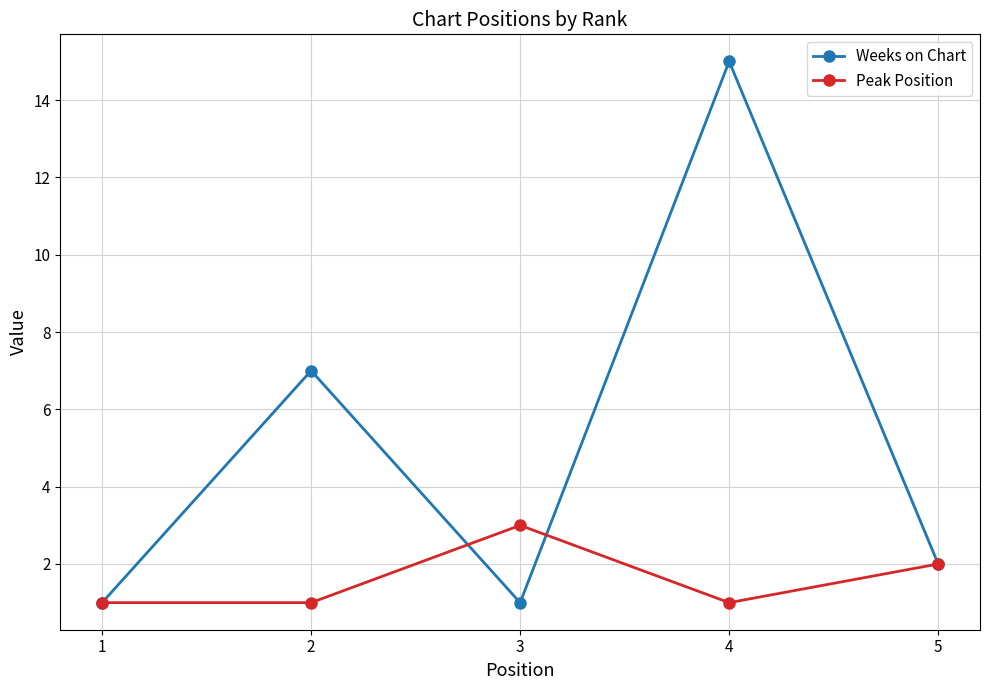

What is the difference between the maximum and minimum values in the Peak Position series?

2